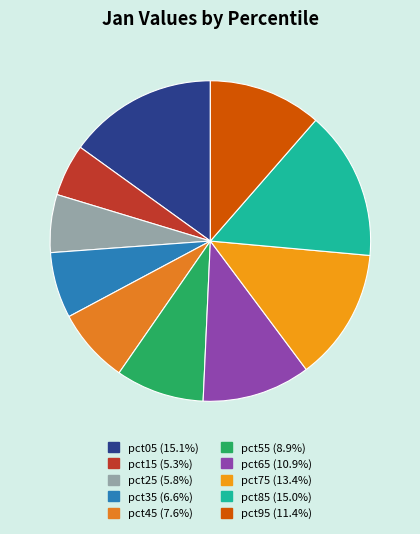

Combined, do pct85 and pct65 account for over 50%?

No